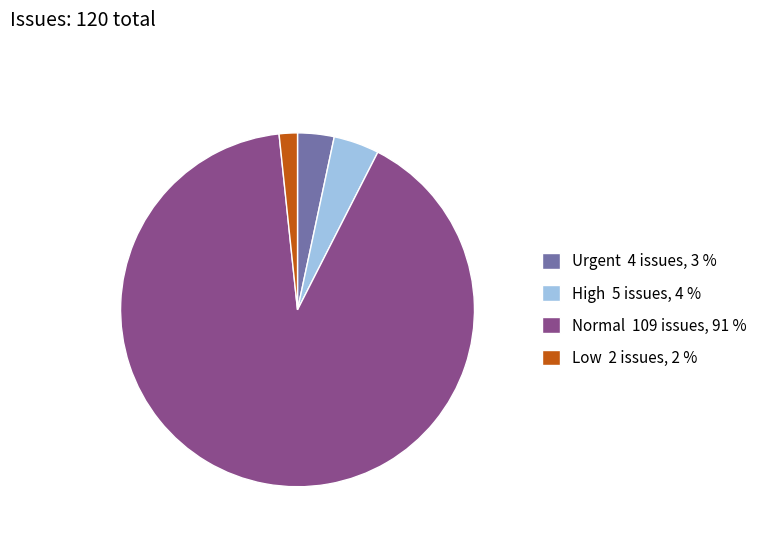

Is there a majority slice in this chart?

Yes